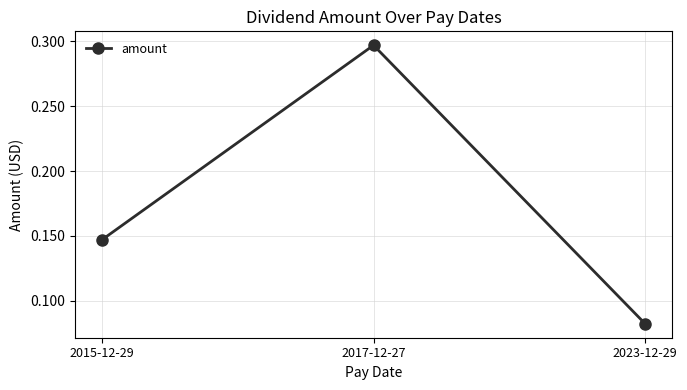

Rank the categories by value from lowest to highest.

2023-12-29, 2015-12-29, 2017-12-27